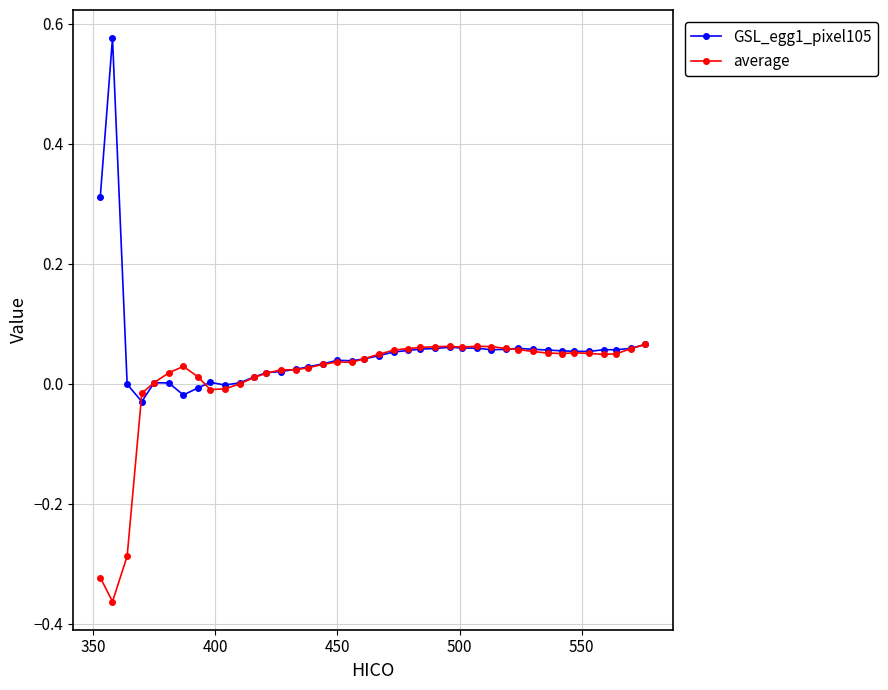

Rank the series by their maximum value, from highest to lowest.

GSL_egg1_pixel105, average